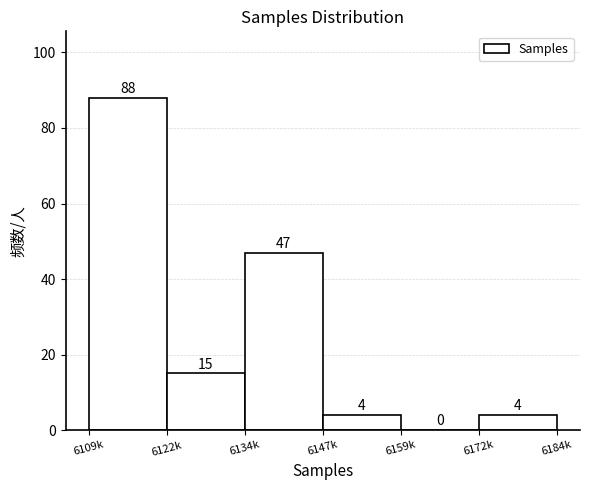

Reading left to right, list all the values displayed in this chart.

6109k=88	6122k=15	6134k=47	6147k=4	6159k=0	6172k=4